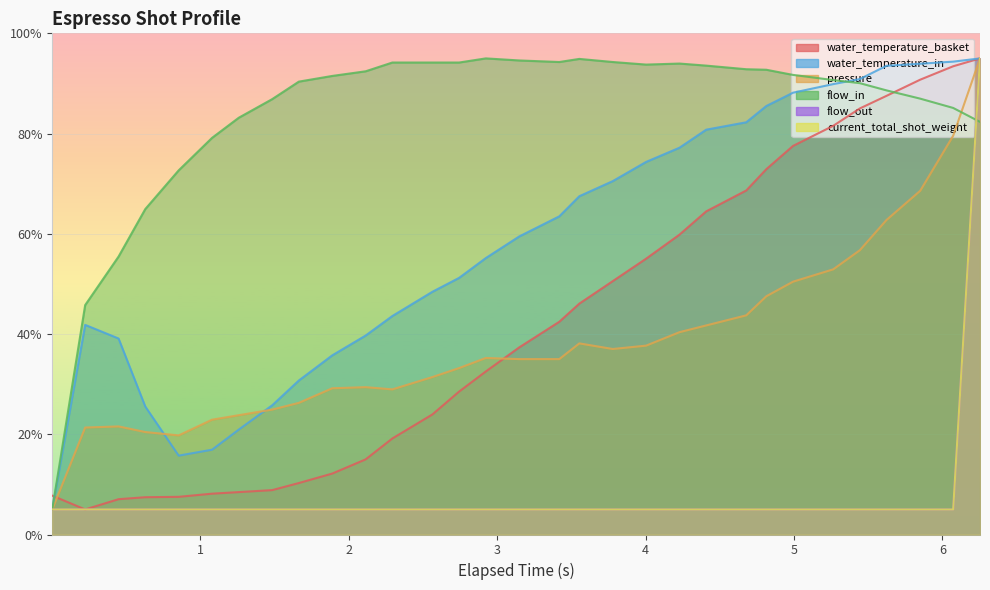

What is the minimum value shown in the chart?

5.0